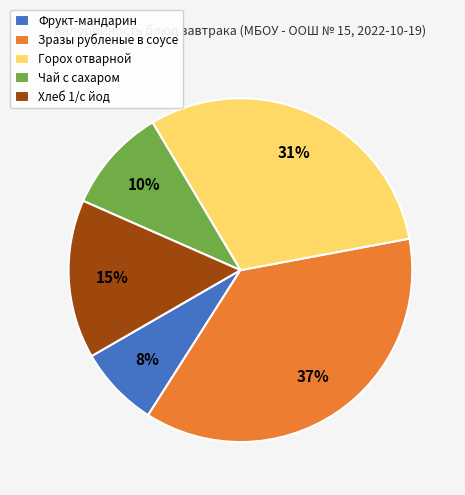

Does Зразы рубленые в соусе represent more than half of the total?

No